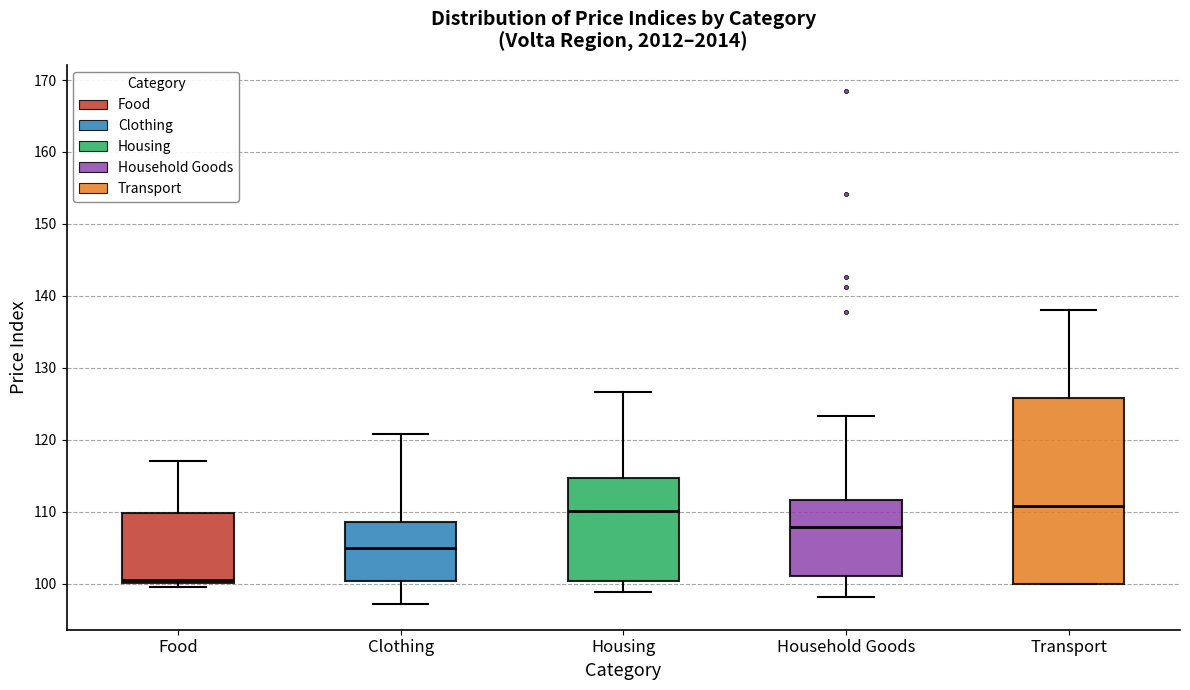

Reading left to right, transcribe this box plot: for each box, give where its median line is, the range the box spans, and where its two whiskers end, as read against the y-axis. The values are not printed on the chart, so give them approximately, as read against the axis.

Food: median 100 (just above the box's lower edge), box 100 to 110, whiskers 100 (just below the box's lower edge) to 117
Clothing: median 105, box 100 to 109, whiskers 97 to 121
Housing: median 110, box 100 to 115, whiskers 99 to 127
Household Goods: median 108, box 101 to 112, whiskers 98 to 123
Transport: median 111, box 100 to 126, whiskers 100 to 138